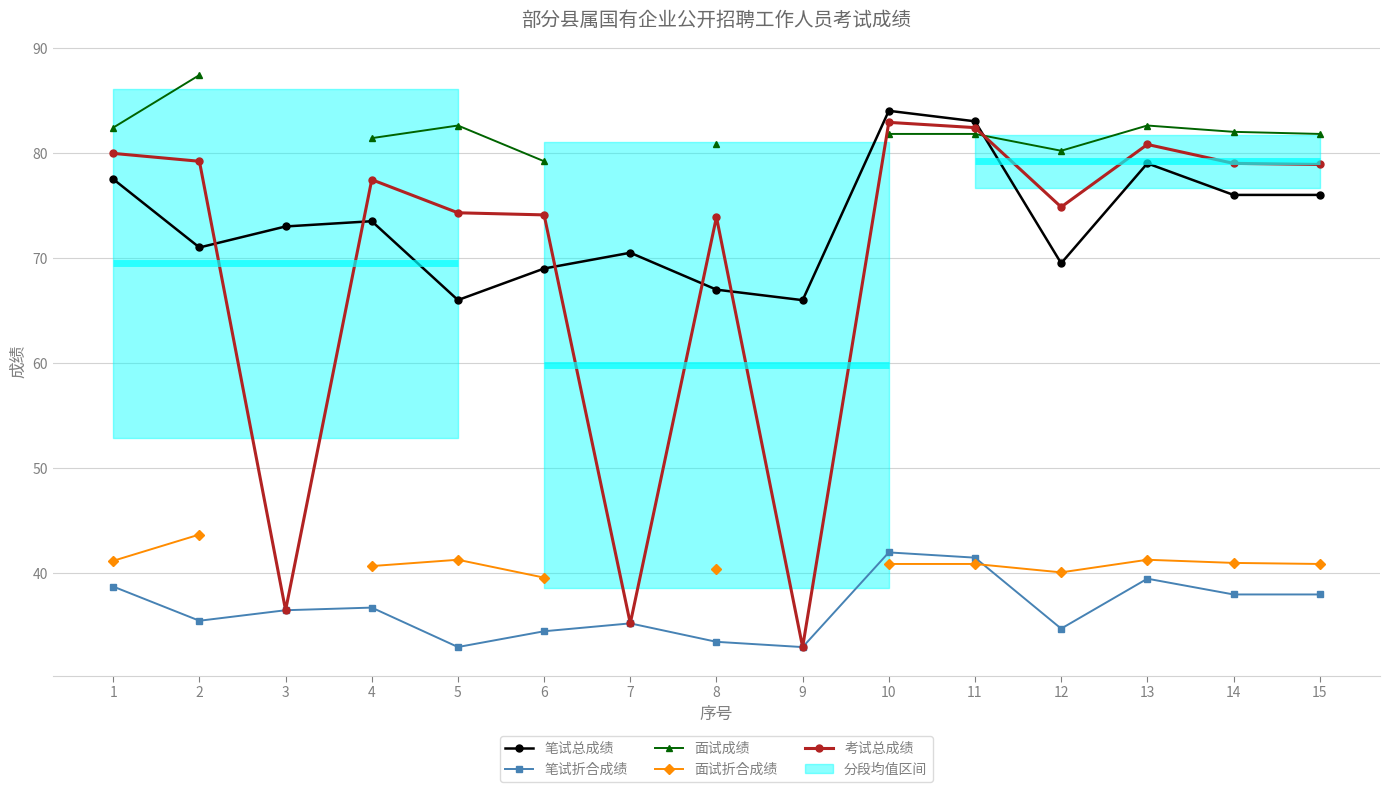

What is the difference between the maximum and minimum values in the 笔试总成绩 series?

18.0